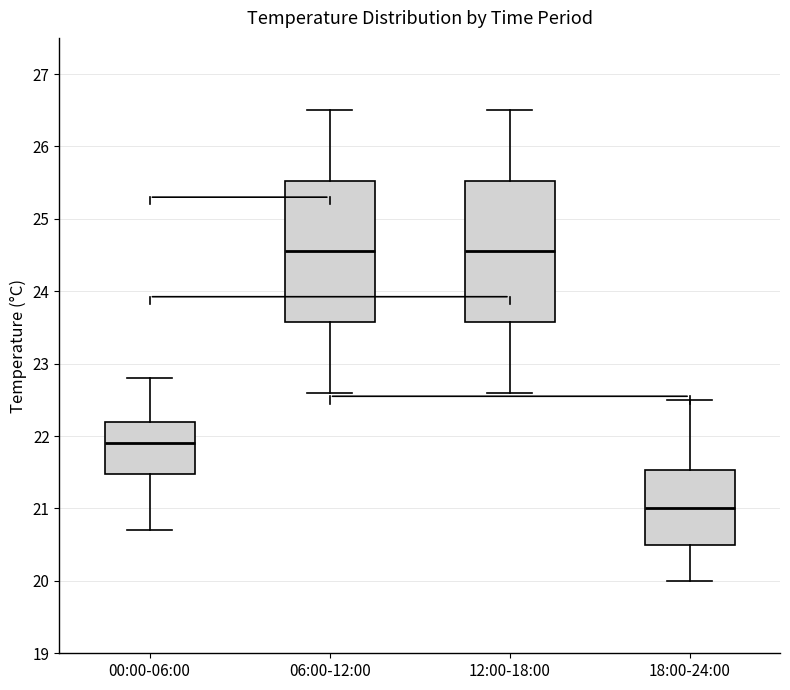

Reading left to right, transcribe this box plot: for each box, give where its median line is, the range the box spans, and where its two whiskers end, as read against the y-axis. The values are not printed on the chart, so give them approximately, as read against the axis.

00:00-06:00: median 21.9, box 21.5 to 22.2, whiskers 20.7 to 22.8
06:00-12:00: median 24.6, box 23.6 to 25.5, whiskers 22.6 to 26.5
12:00-18:00: median 24.6, box 23.6 to 25.5, whiskers 22.6 to 26.5
18:00-24:00: median 21.0, box 20.5 to 21.5, whiskers 20.0 to 22.5